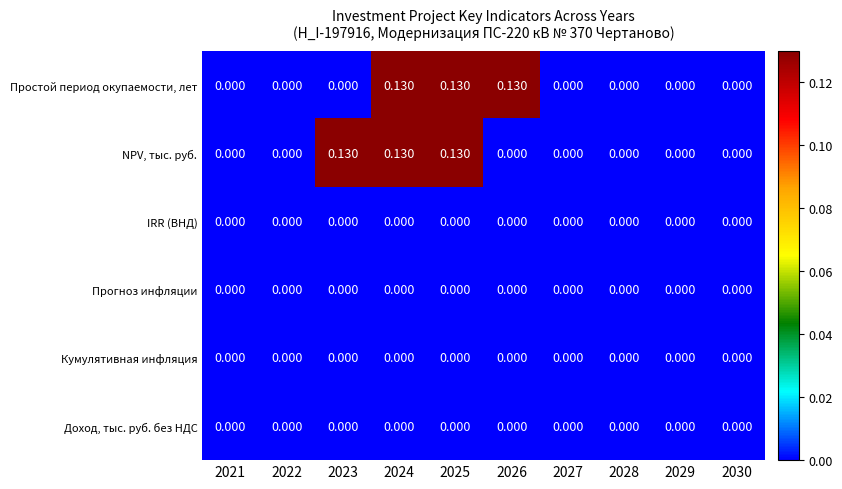

Between 2026 and 2029, which series saw the biggest shift?

Простой период окупаемости, лет